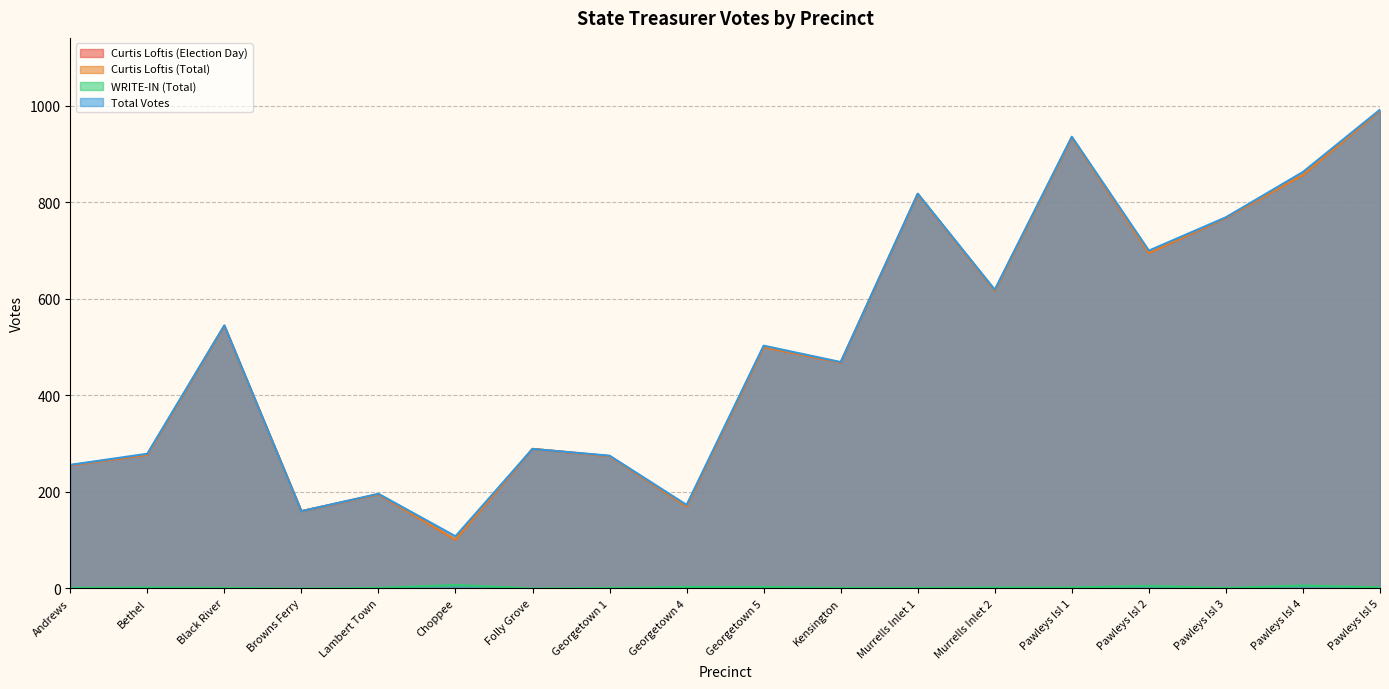

How many lines are shown in the chart?

4